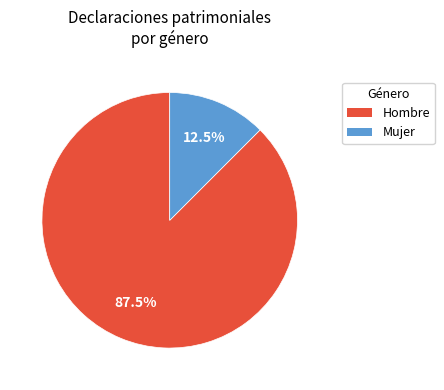

What portion of the pie excludes Mujer?

87.5%